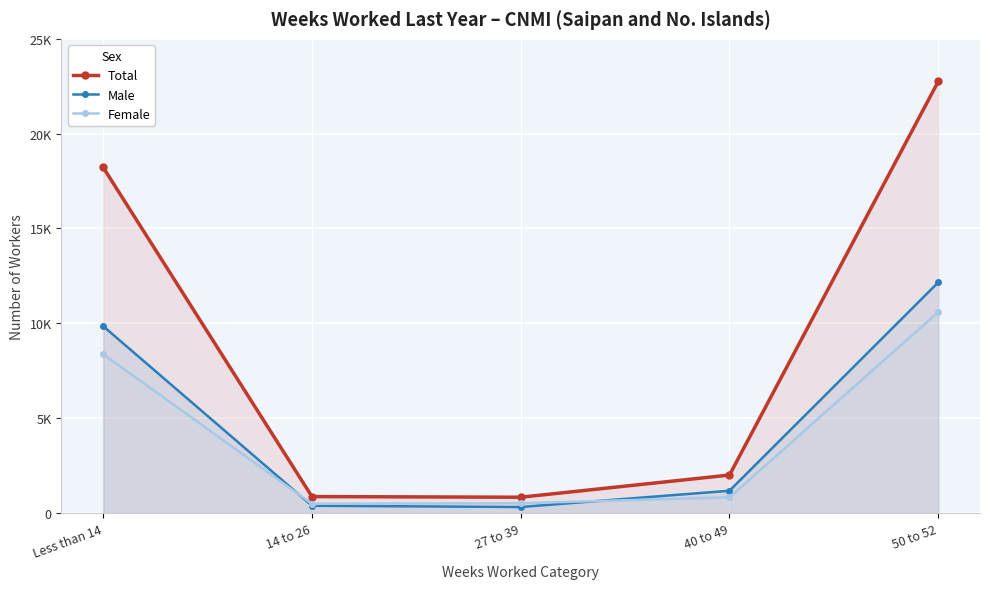

What are all the series names shown in the legend?

Total, Male, Female